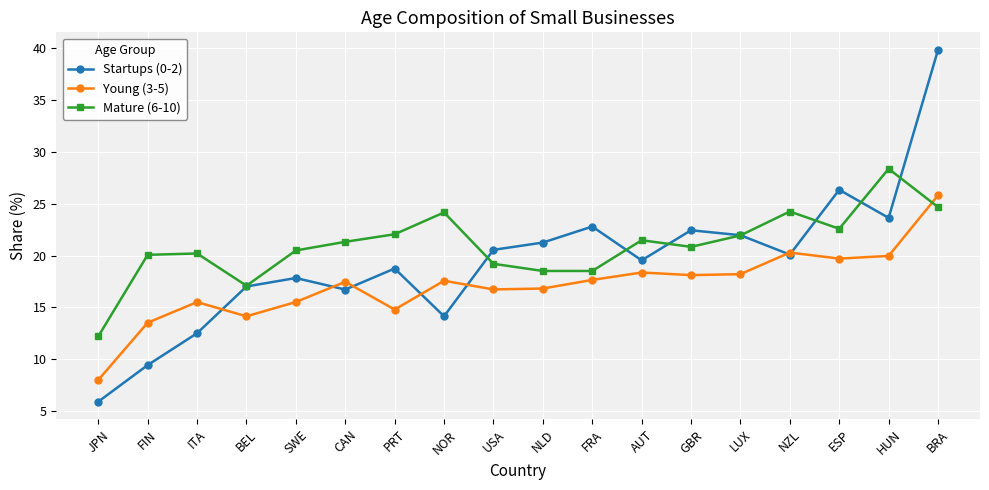

How many interior local valleys does the Startups (0-2) series have?

5